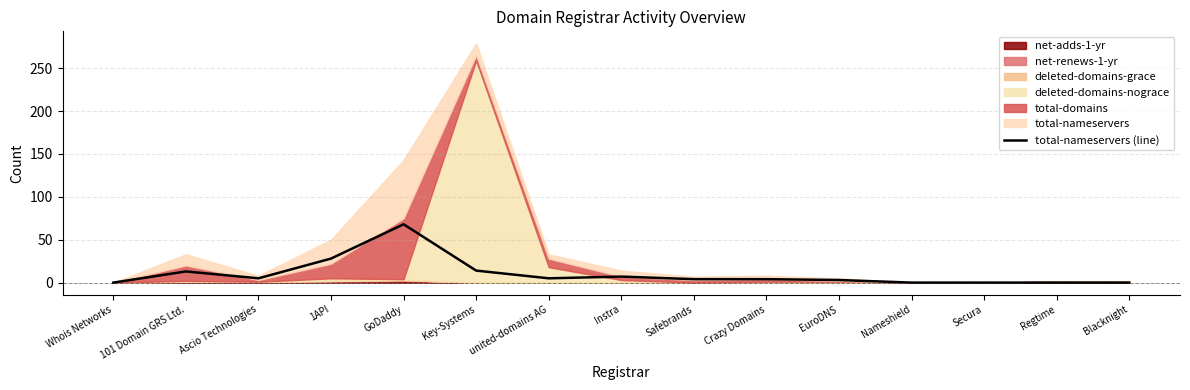

Reading right to left, transcribe all the data shown in this chart.

0	0	0	0	3	4	4	7	5	14	68	28	5	13	0